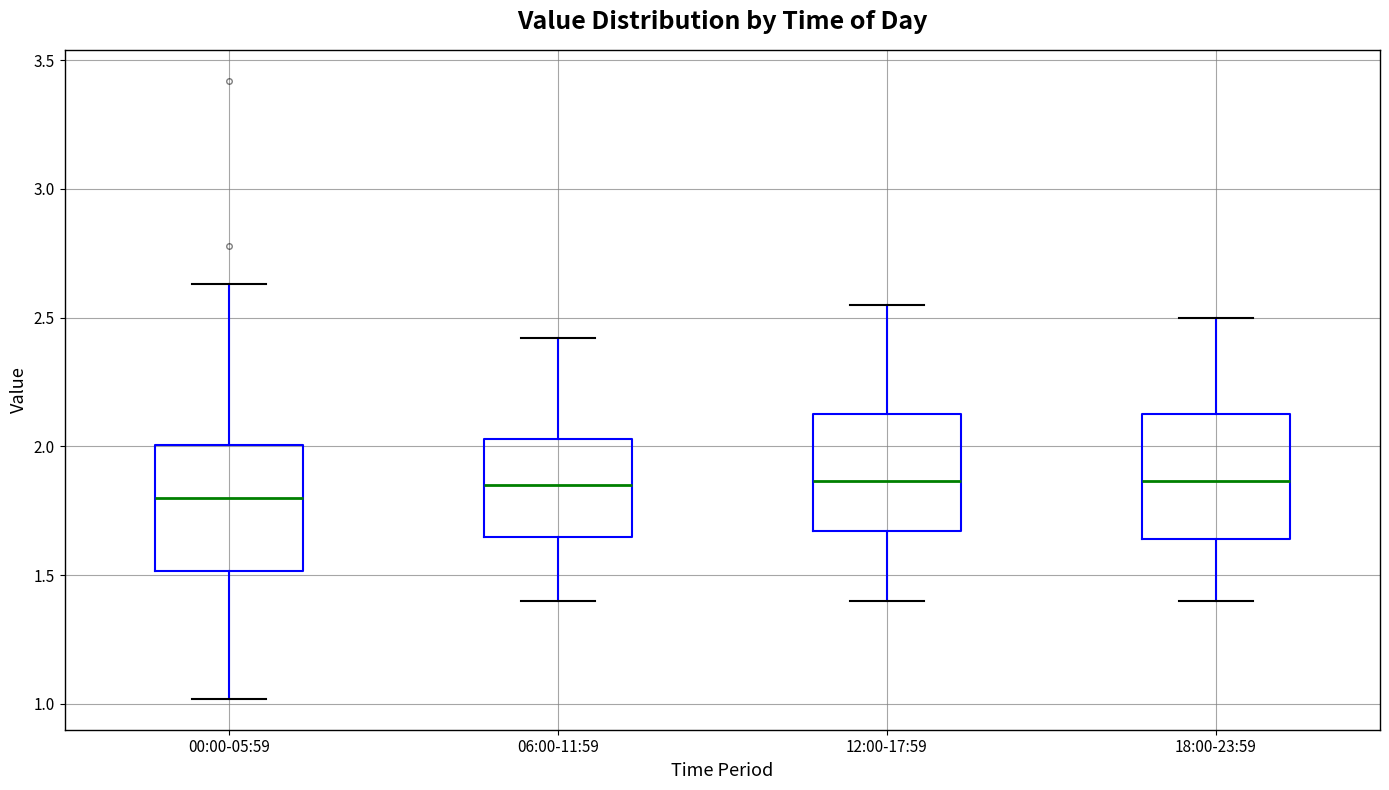

Where does the upper whisker of the box for 12:00-17:59 end on the y-axis? The values are not printed on the chart, so give them approximately, as read against the axis.

2.55